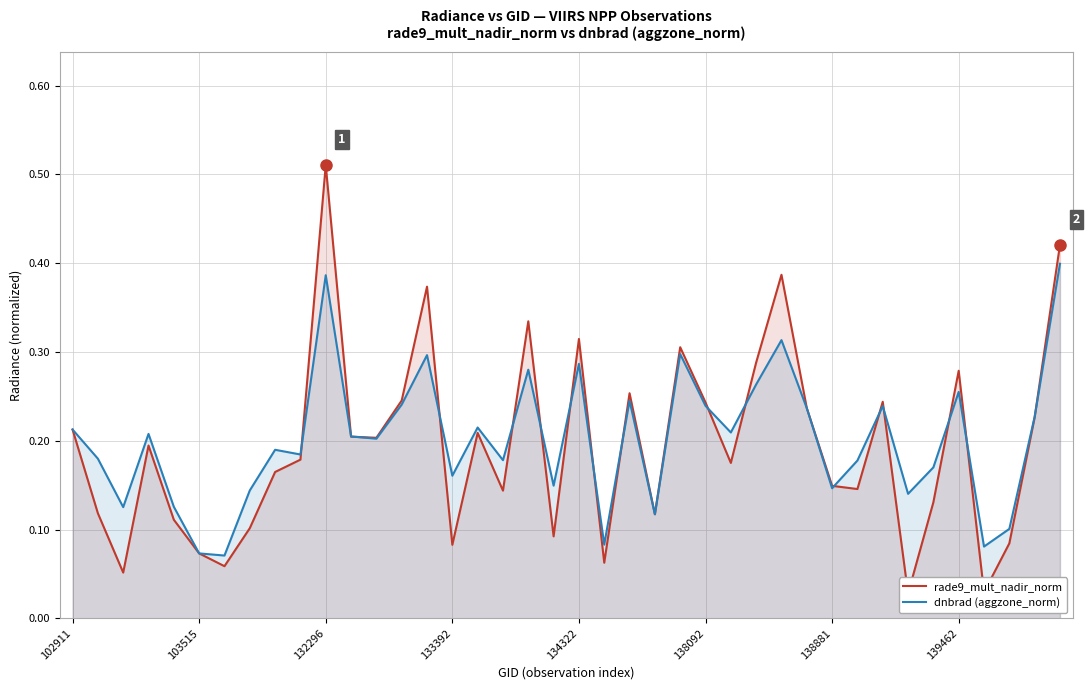

How many distinct data groups are displayed?

2